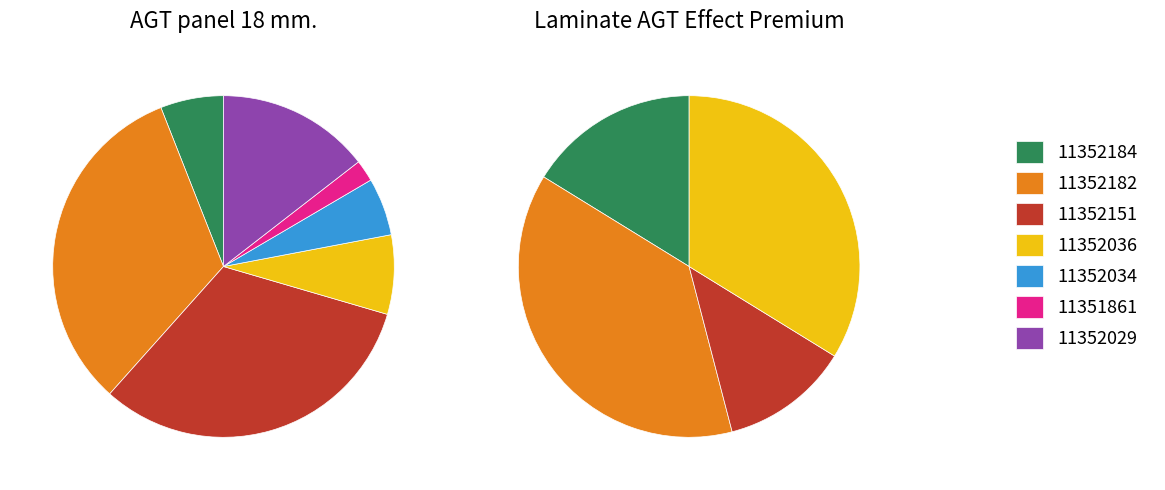

True or false: 11352184 accounts for 6% of the total.

True